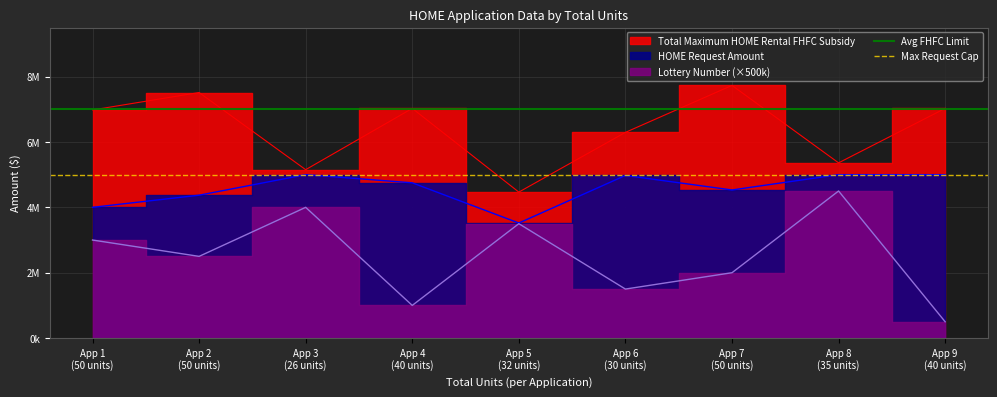

Is this an area chart (filled region under the line)?

No